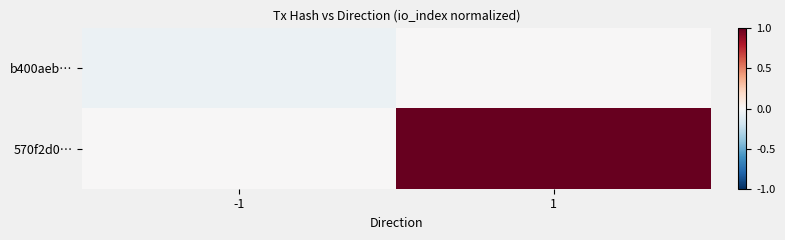

At which category is the sum across all series the highest?

1